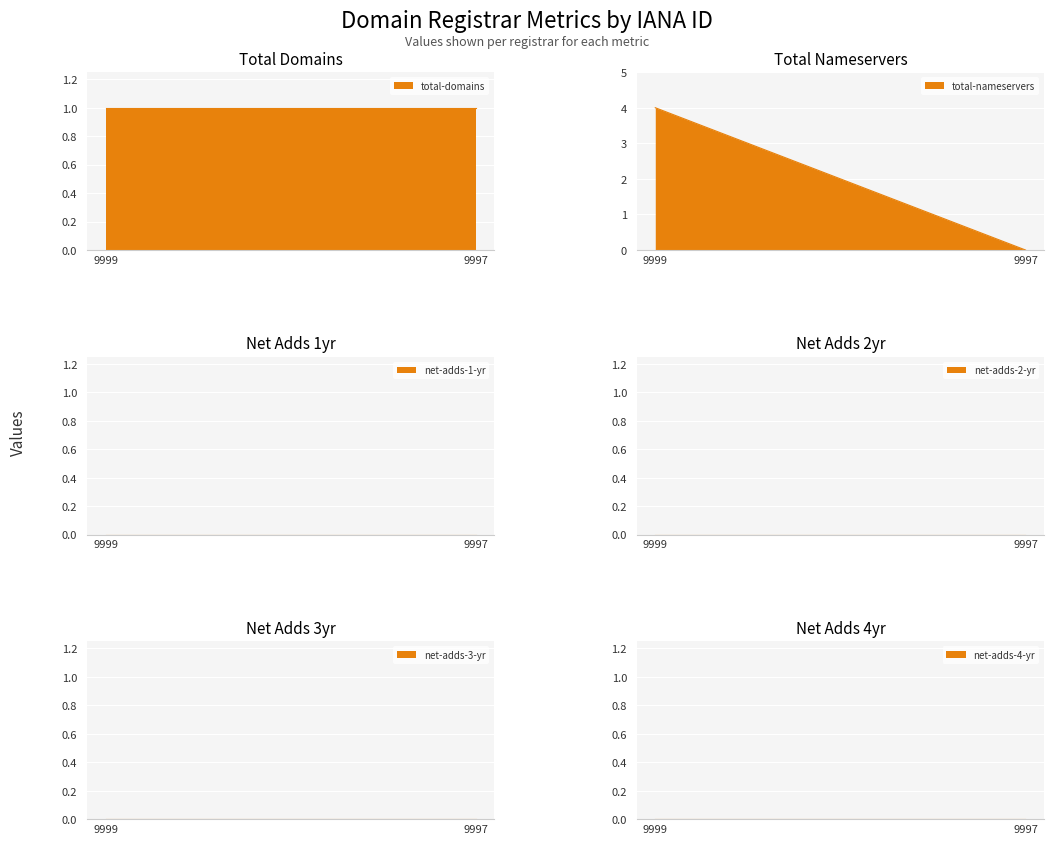

At 1, list the series in order from largest to smallest.

total-domains, total-nameservers, net-adds-1-yr, net-adds-2-yr, net-adds-3-yr, net-adds-4-yr